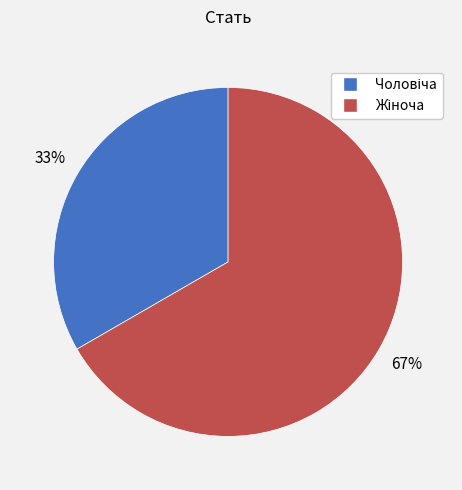

To the nearest percent, what is the average slice percentage?

50%